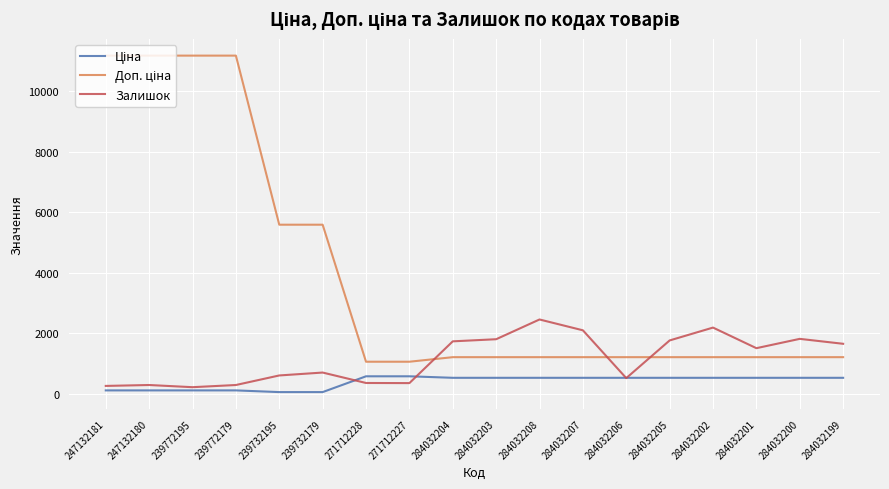

What is the difference between the highest and lowest values at 284032203?

1275.8